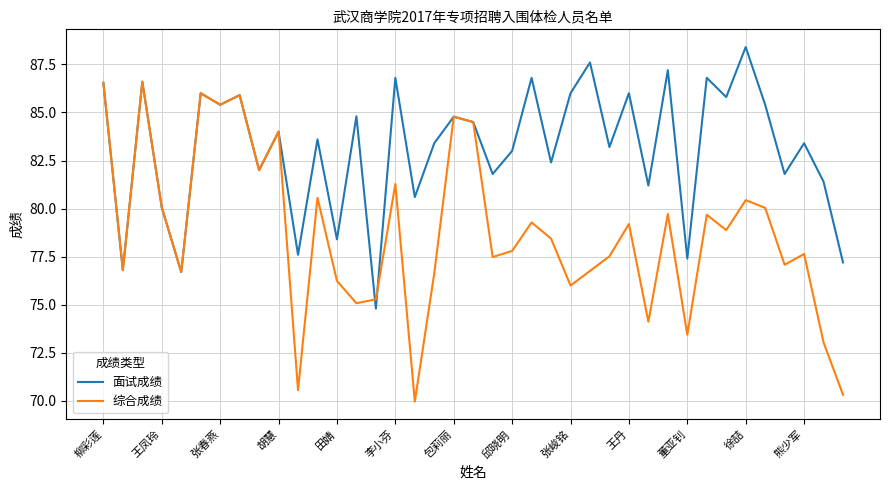

List the series in order of their peak value, lowest first.

综合成绩, 面试成绩